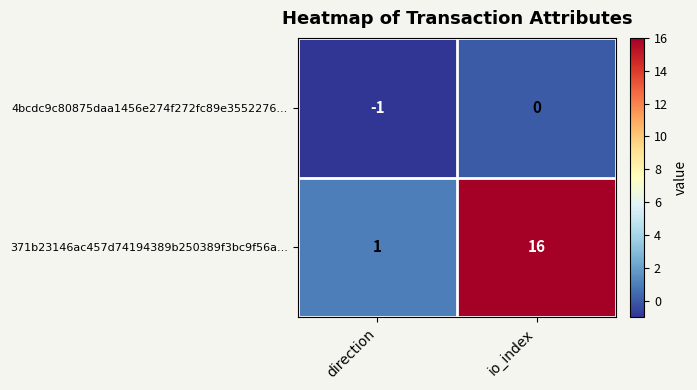

Where is 4bcdc9c80875daa1456e274f272fc89e3552276... nearest to the value 0?

io_index